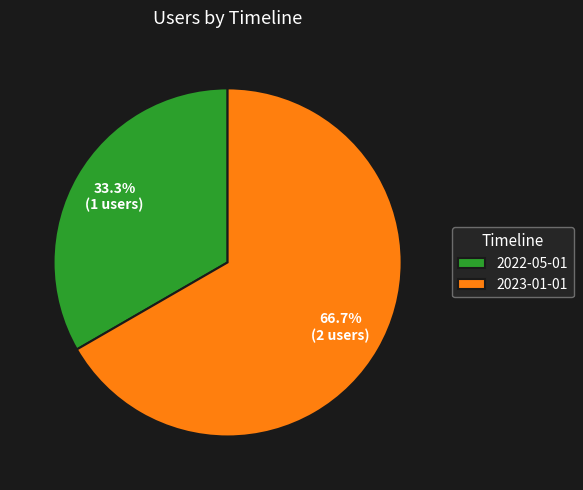

Does 2023-01-01 account for over 50% of the chart?

Yes